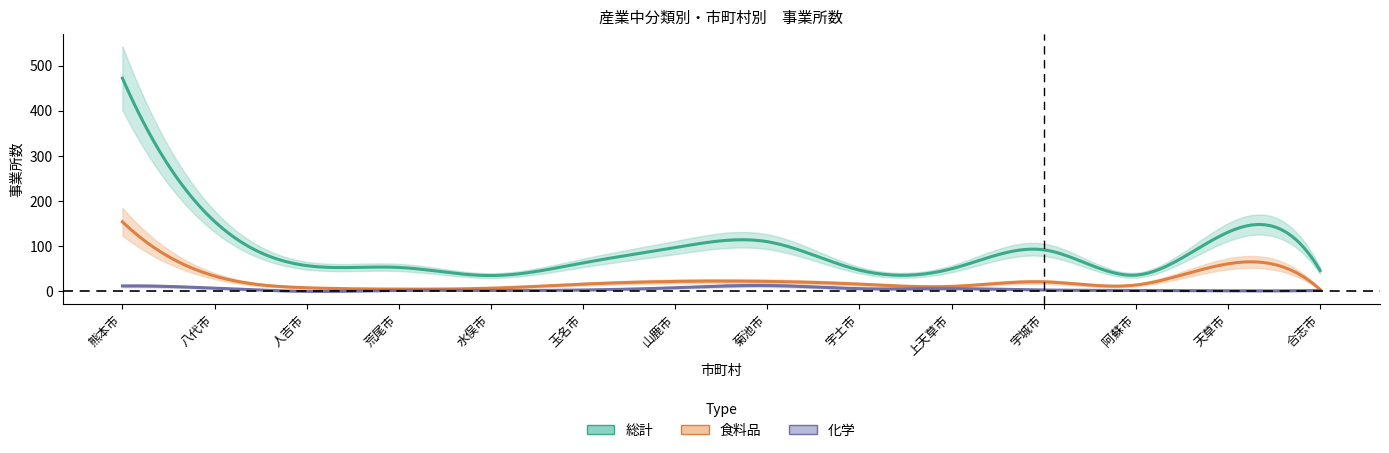

True or false: 食料品 and 総計 intersect in this chart.

False